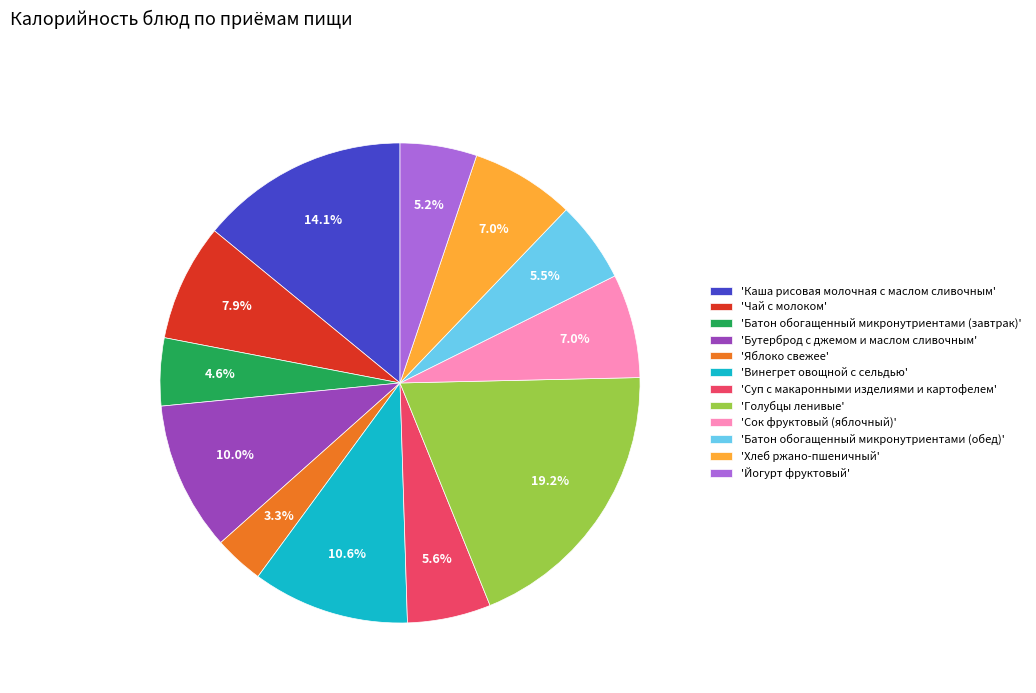

Does 'Голубцы ленивые' account for over 50% of the chart?

No